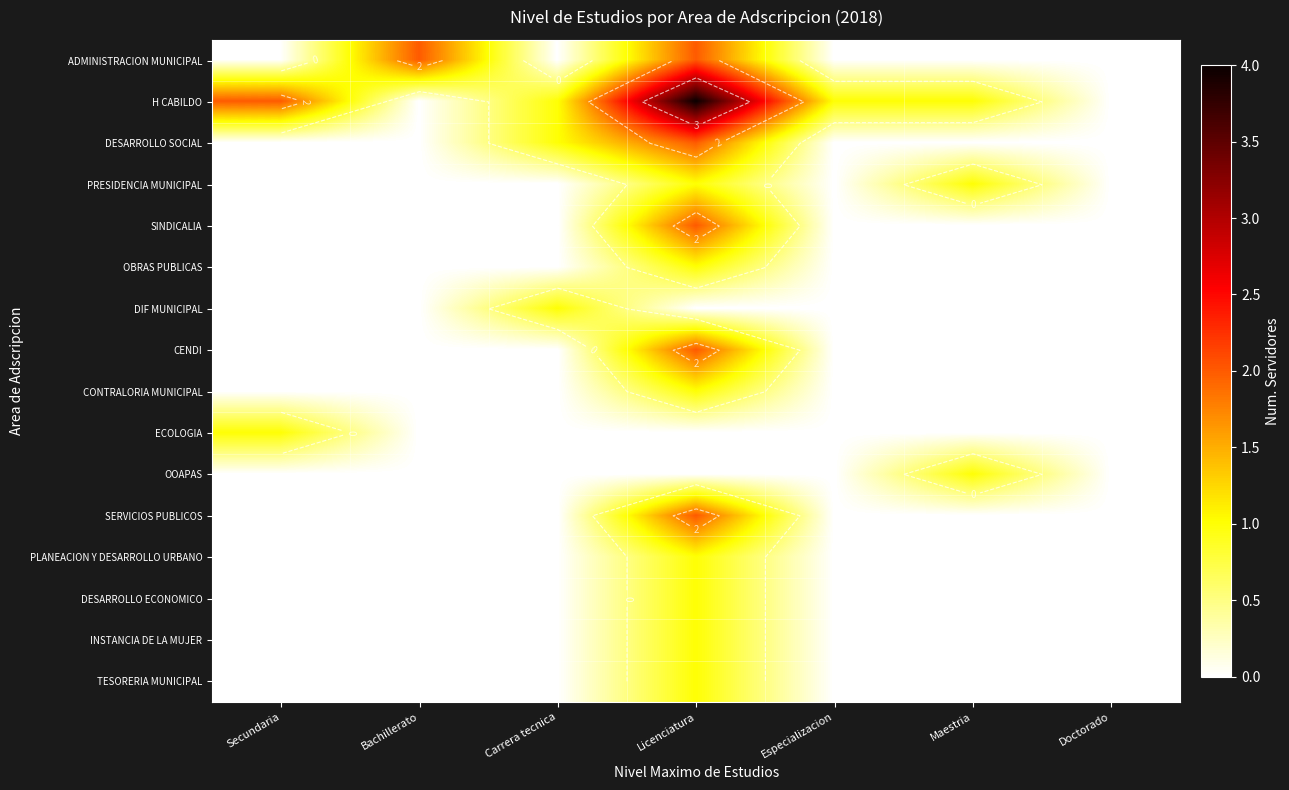

At which category is the sum across all series the highest?

Licenciatura